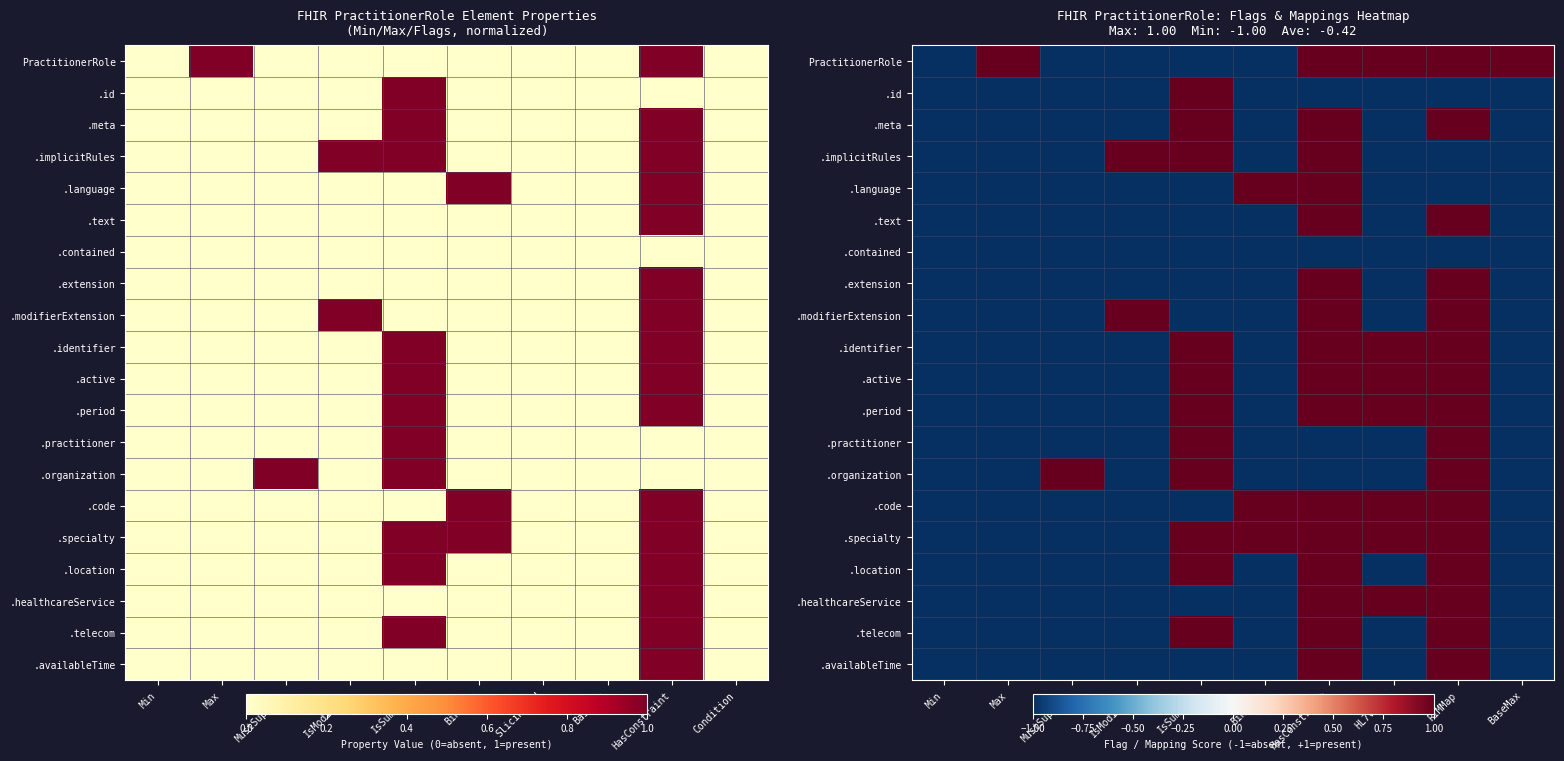

Rank the series at Binding from highest to lowest value.

.language, .code, .specialty, PractitionerRole, .id, .meta, .implicitRules, .text, .contained, .extension, .modifierExtension, .identifier, .active, .period, .practitioner, .organization, .location, .healthcareService, .telecom, .availableTime